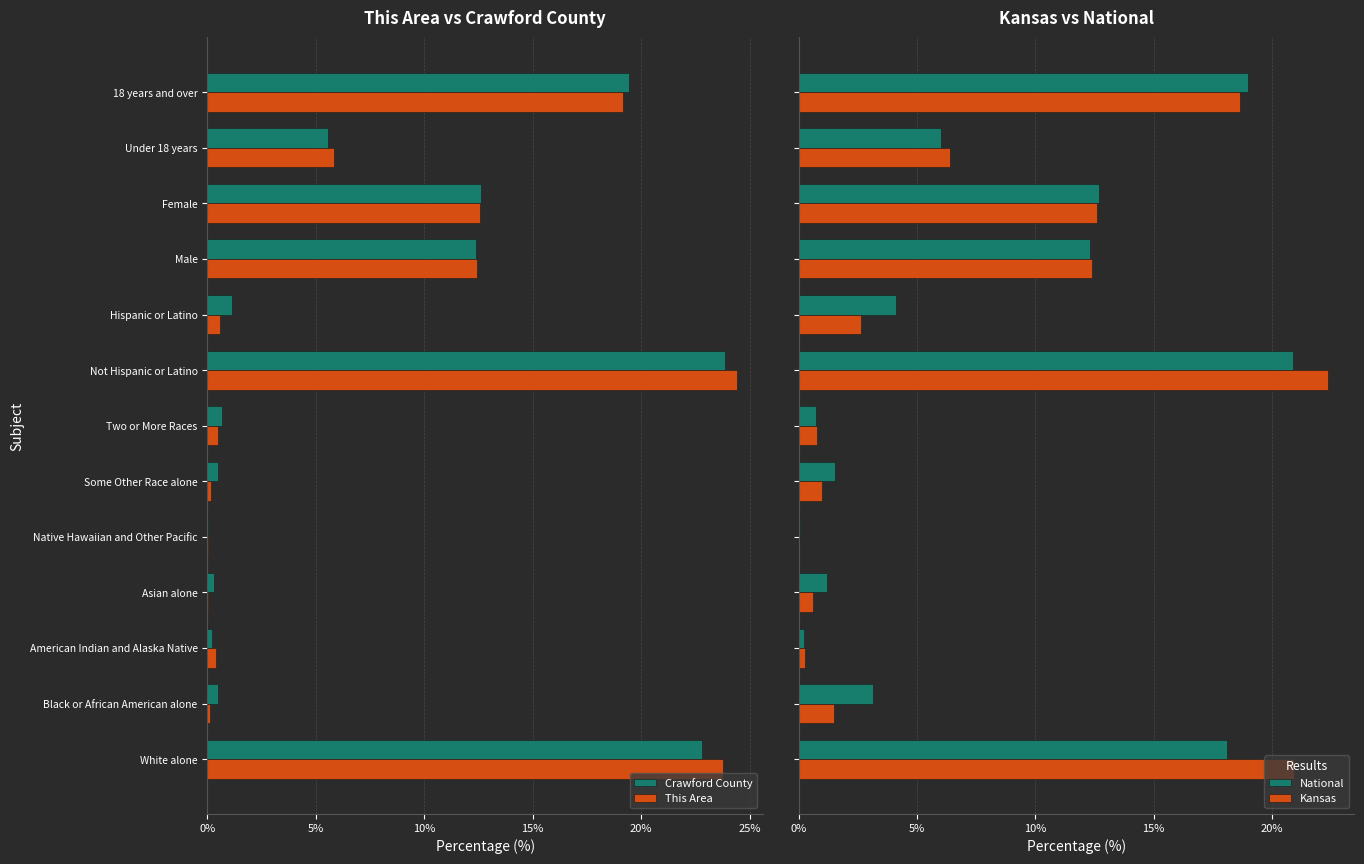

What is the sum of all National values?

100.0